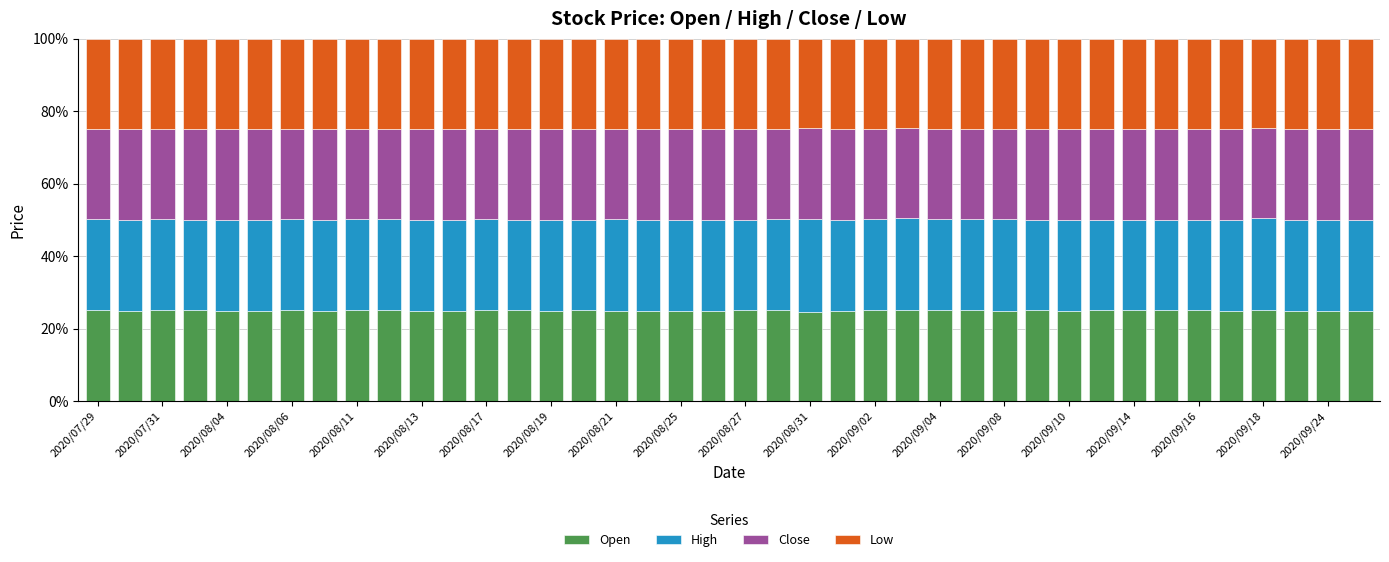

What are all the series names shown in the legend?

Open, High, Close, Low